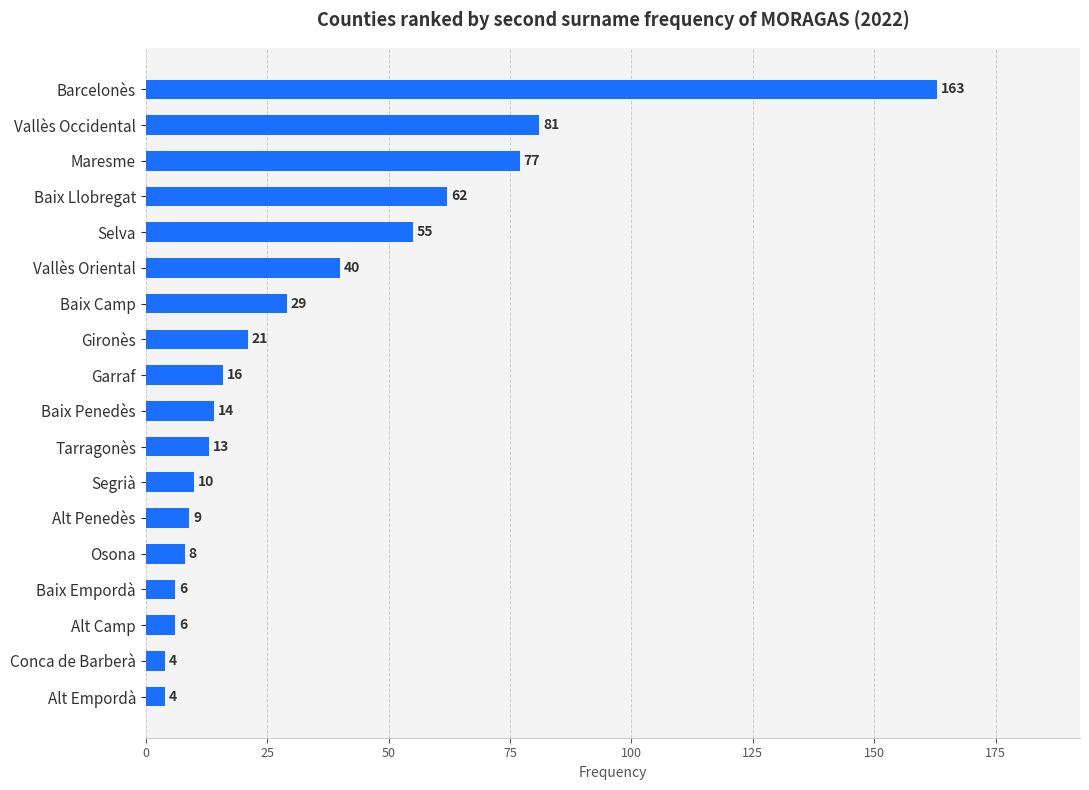

Where is the data nearest to the value 83?

Vallès Occidental